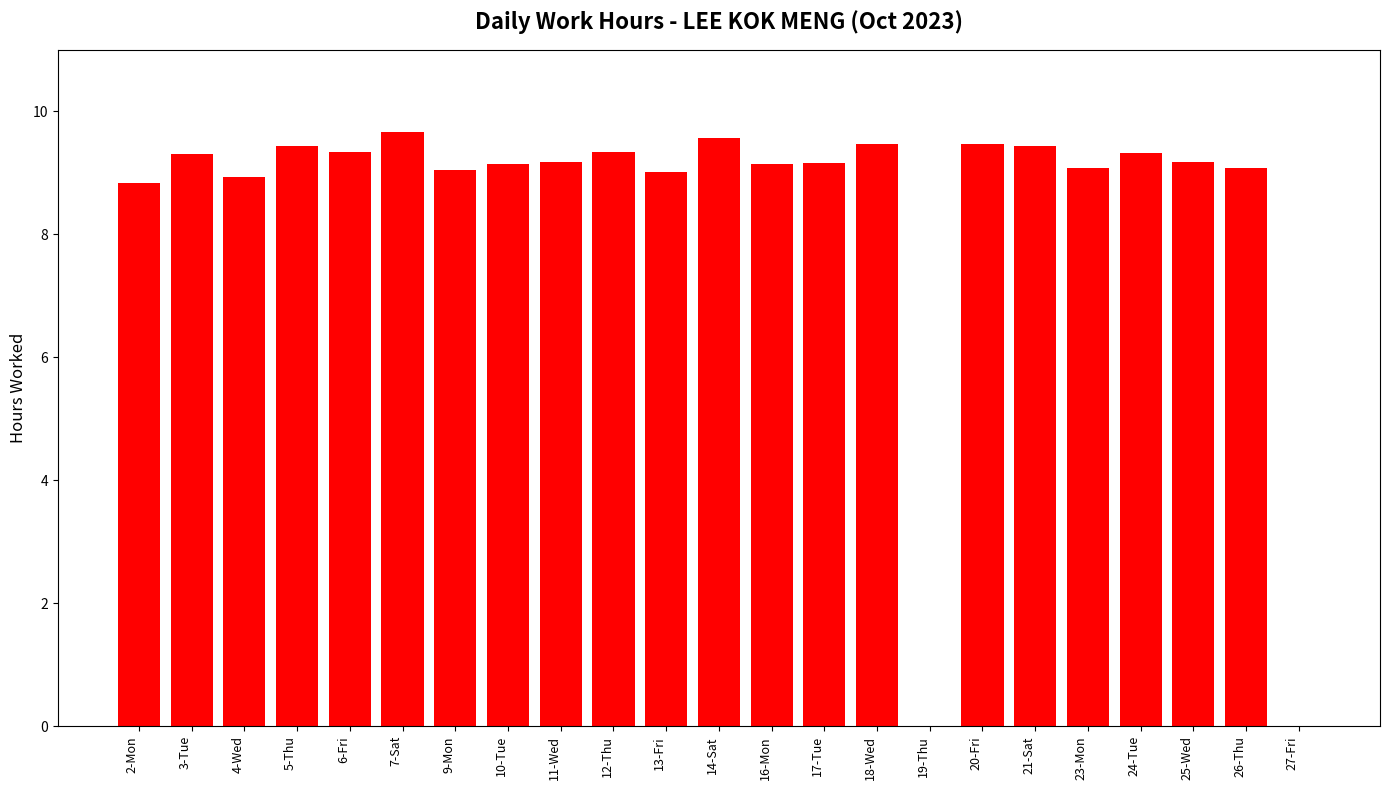

The value at 16-Mon is 13.9. True or false?

False